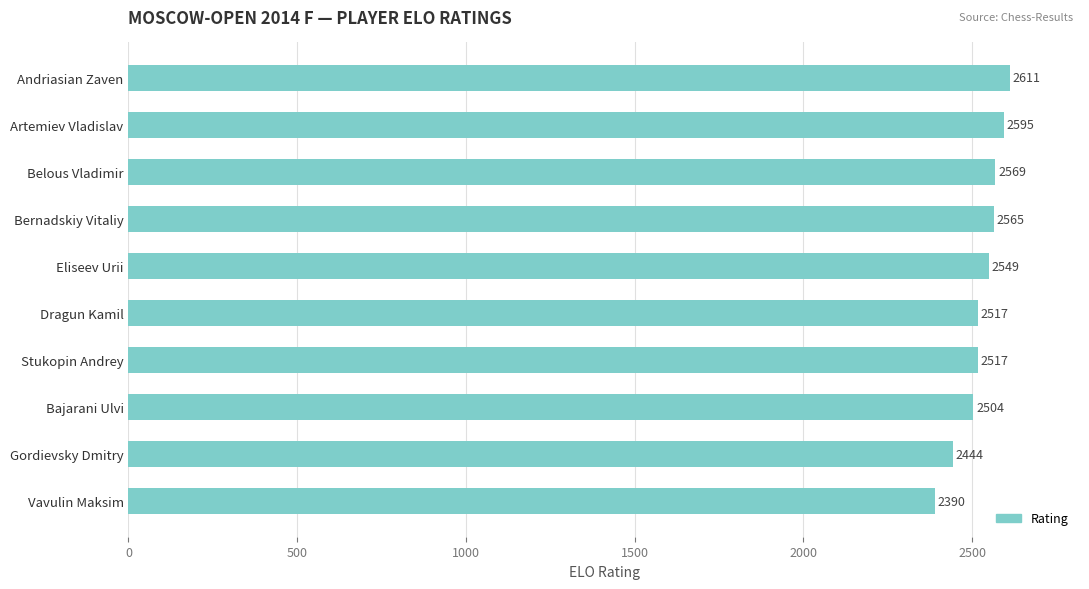

What is the average value?

2526